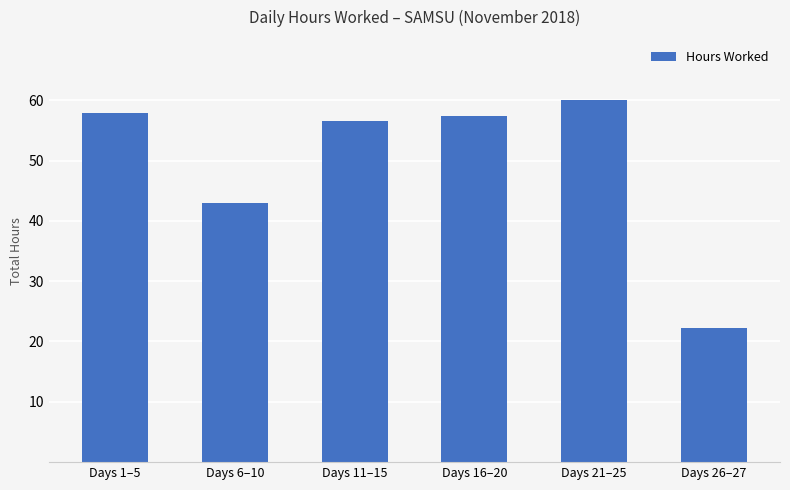

True or false: the data shows 89.6 at Days 16–20.

False